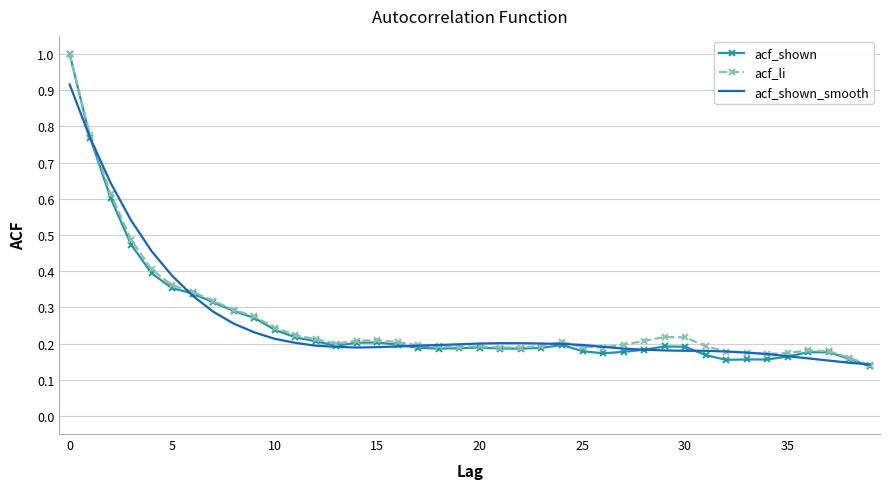

What is the maximum value shown in the chart?

1.0